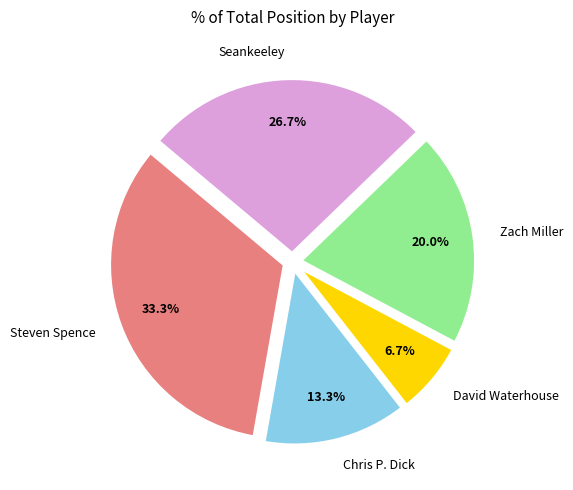

To the nearest percent, what percentage of the pie is Seankeeley?

27%